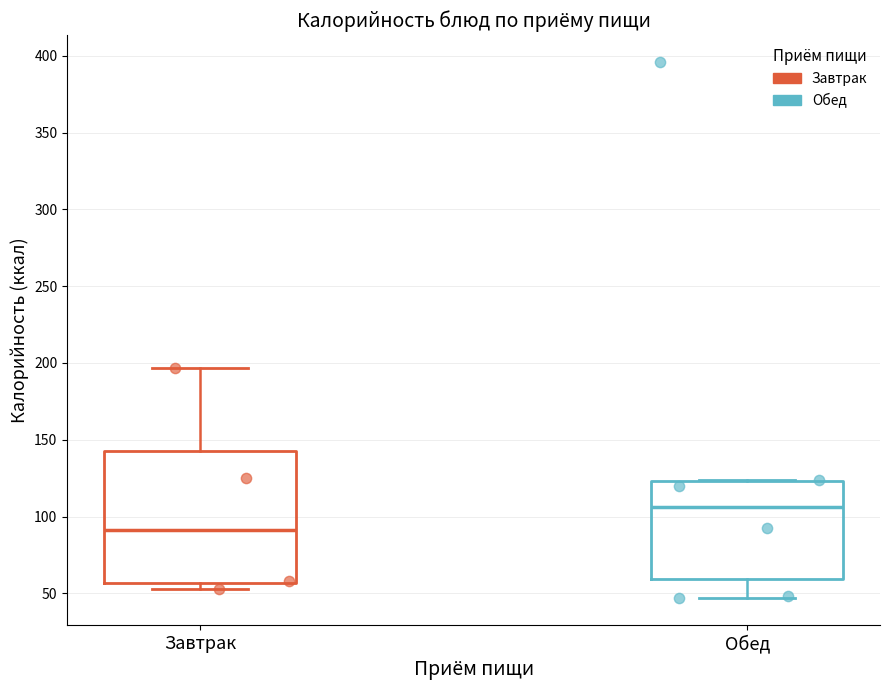

Which box is the tallest, from its lower edge to its upper edge?

Завтрак